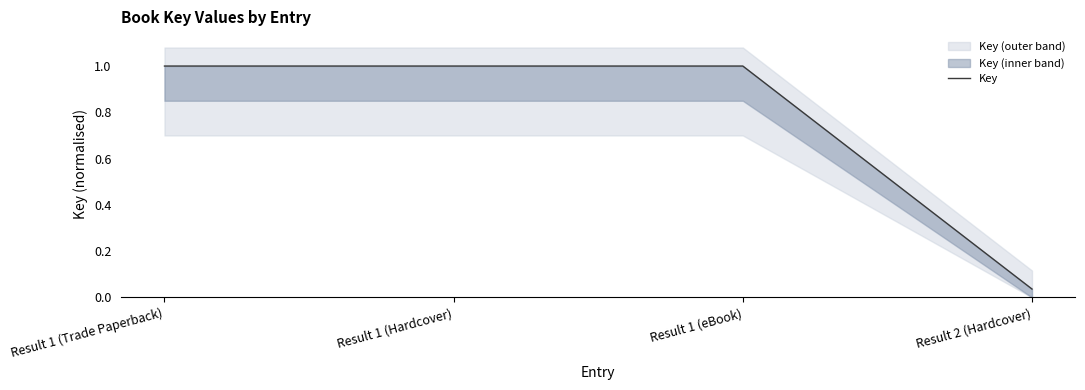

Does the chart have visible grid lines?

No